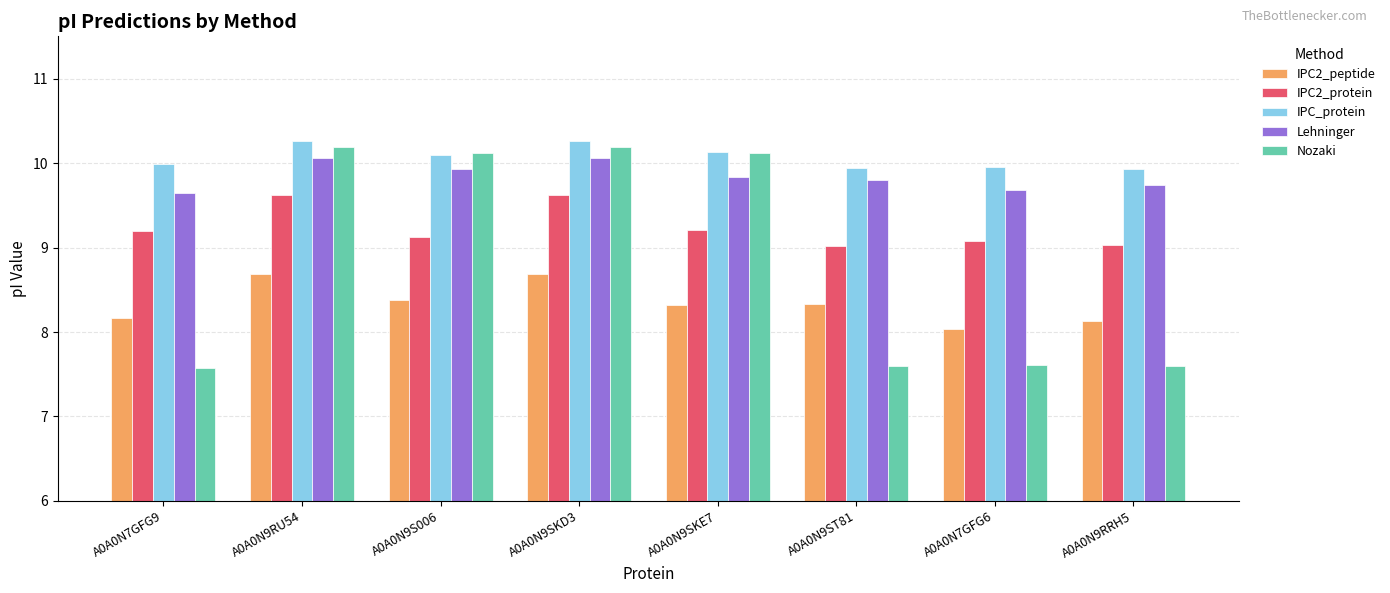

At A0A0N9SKD3, list the series in order from largest to smallest.

IPC_protein, Nozaki, Lehninger, IPC2_protein, IPC2_peptide